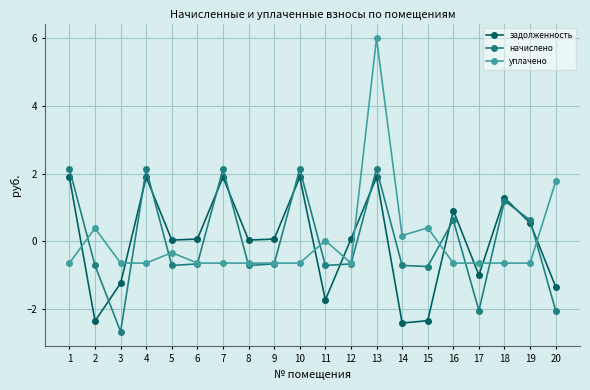

Where is the first local maximum for уплачено?

2